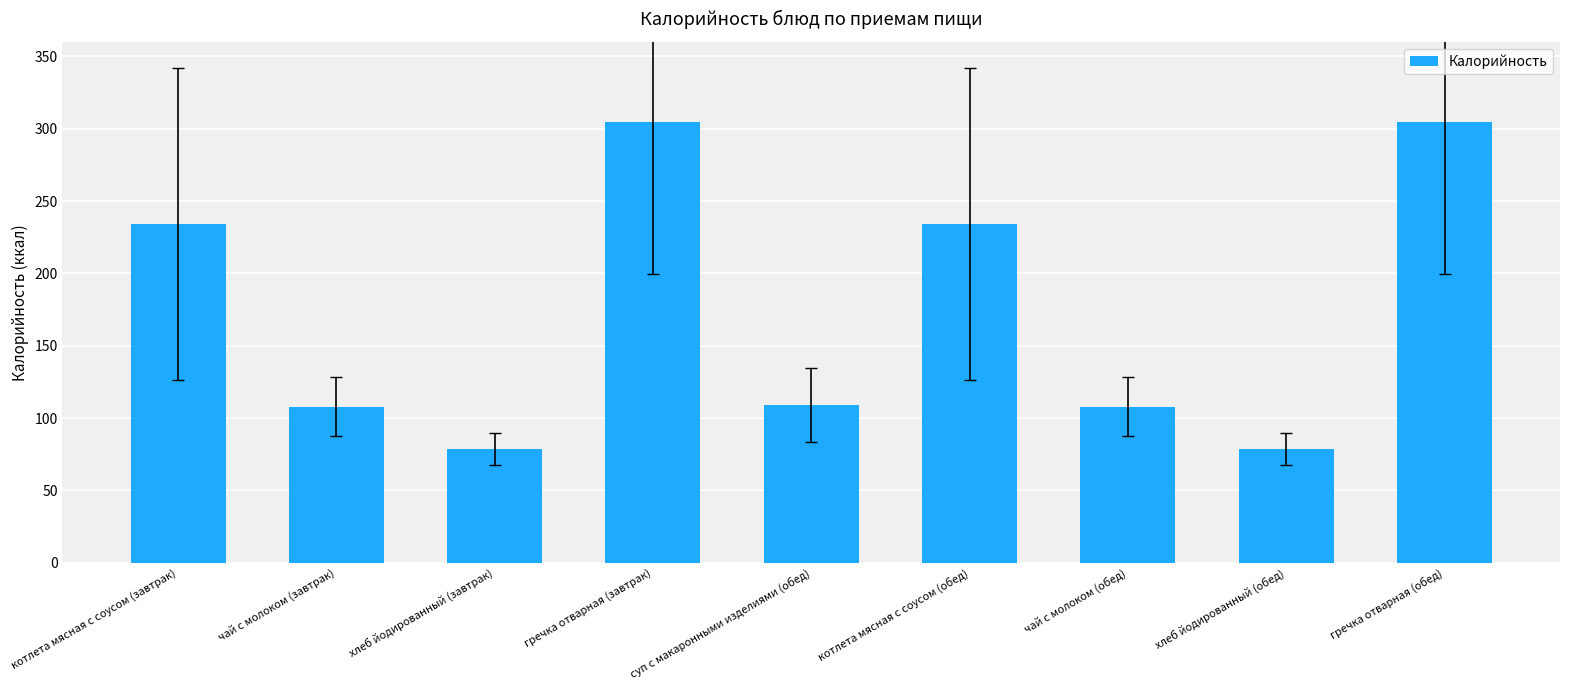

What is the sum of the values at суп с макаронными изделиями (обед) and хлеб йодированный (обед)?

187.7